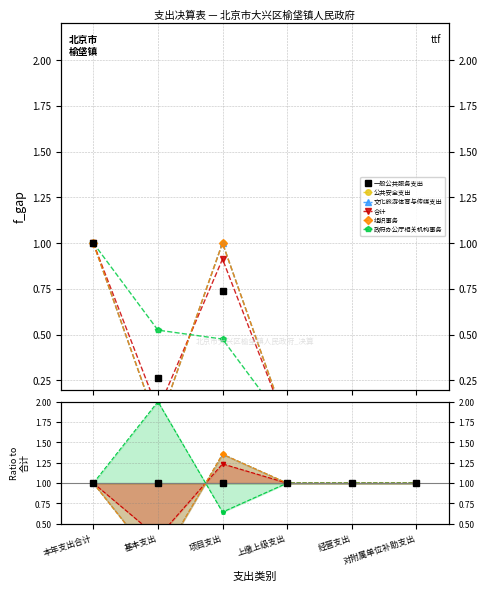

Between 基本支出 and 对附属单位补助支出, which series saw the biggest shift?

政府办公厅相关机构事务